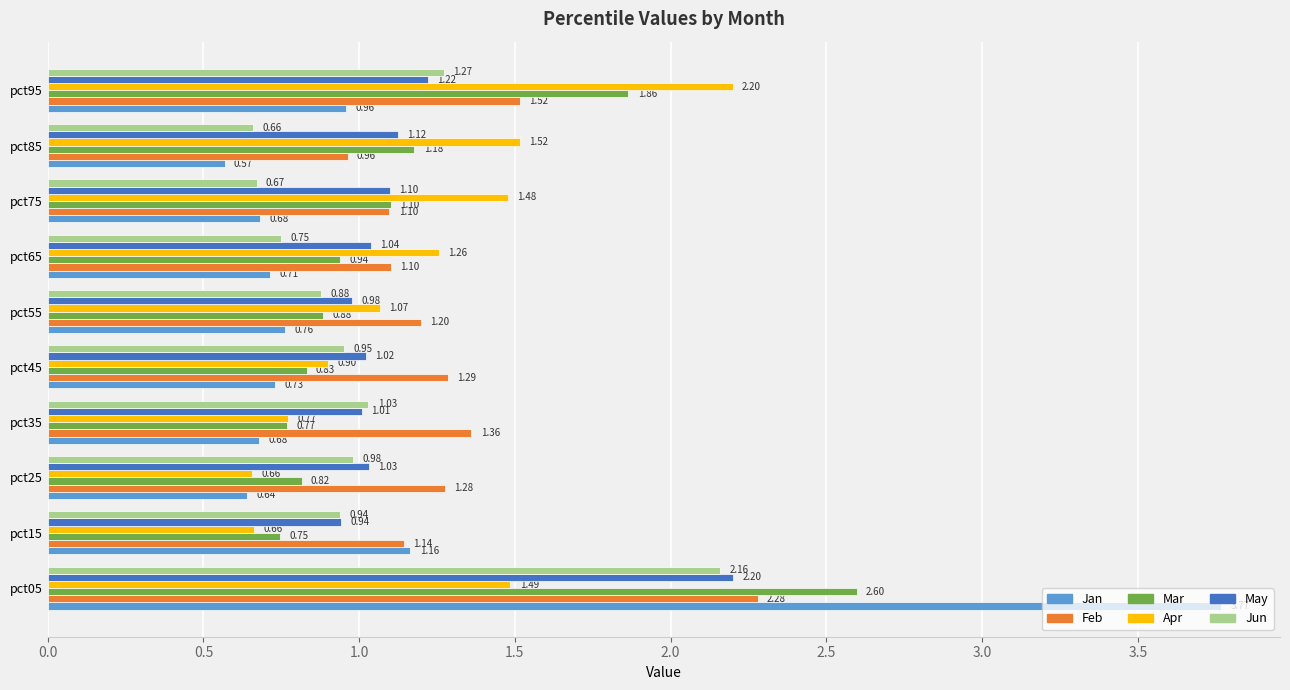

What is the sum of all Jan values?

10.7